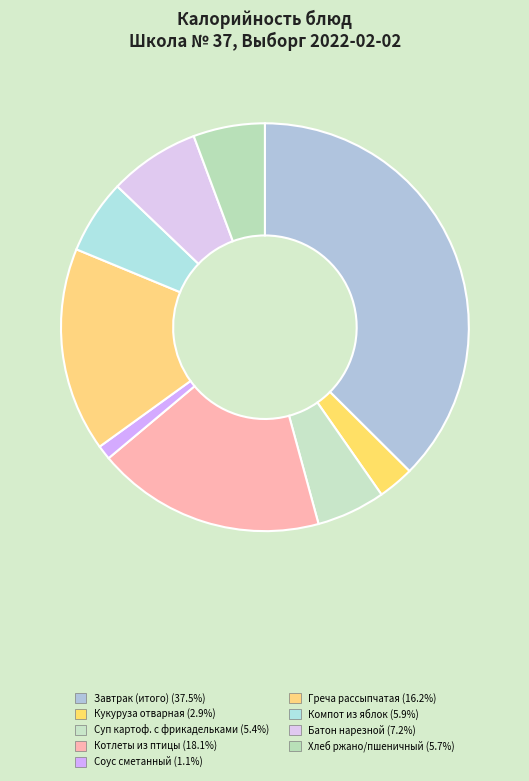

How many segments does this pie chart have?

9